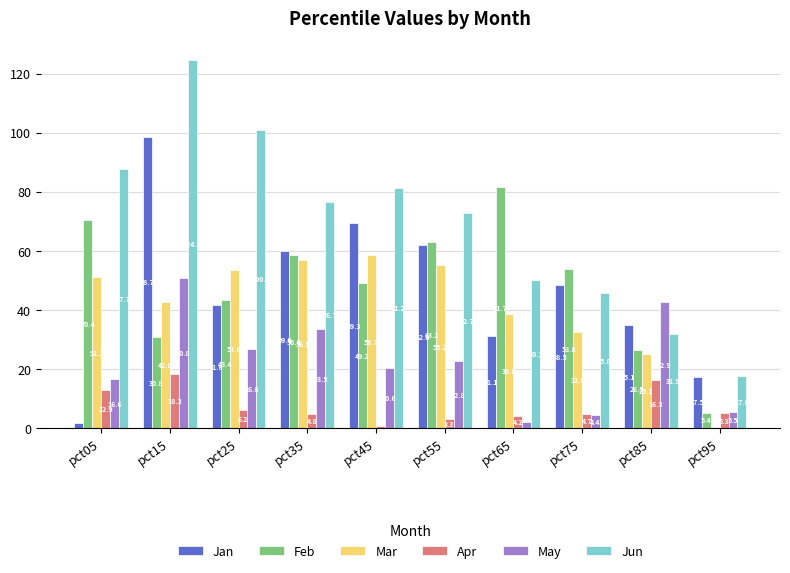

The Jun series shows 124.3 at pct55. True or false?

False